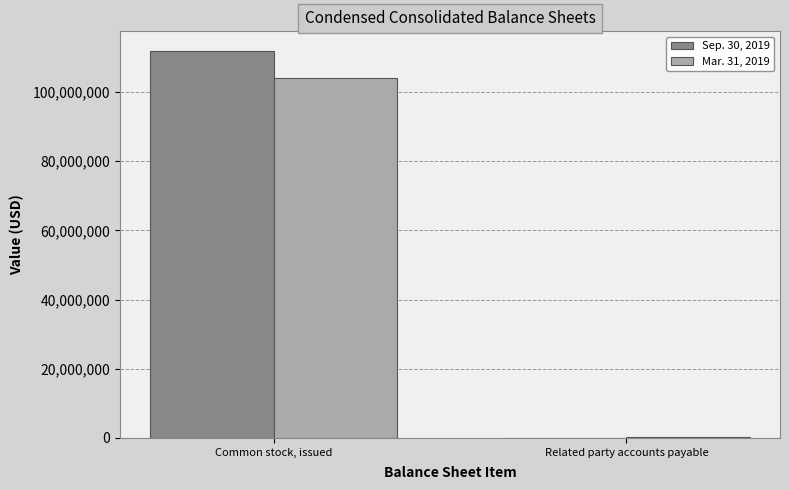

Which series has the largest total across all categories?

Sep. 30, 2019